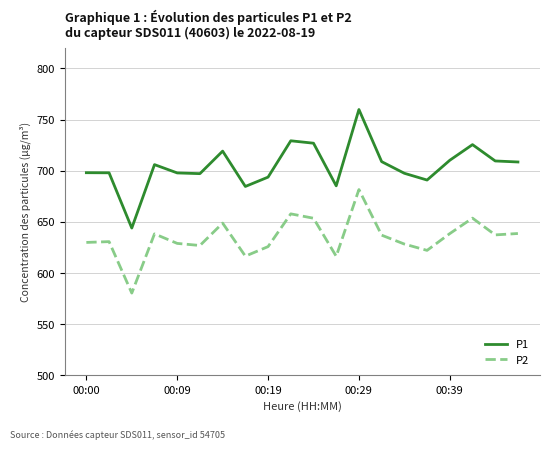

What is the highest value of the P1 series?

759.9